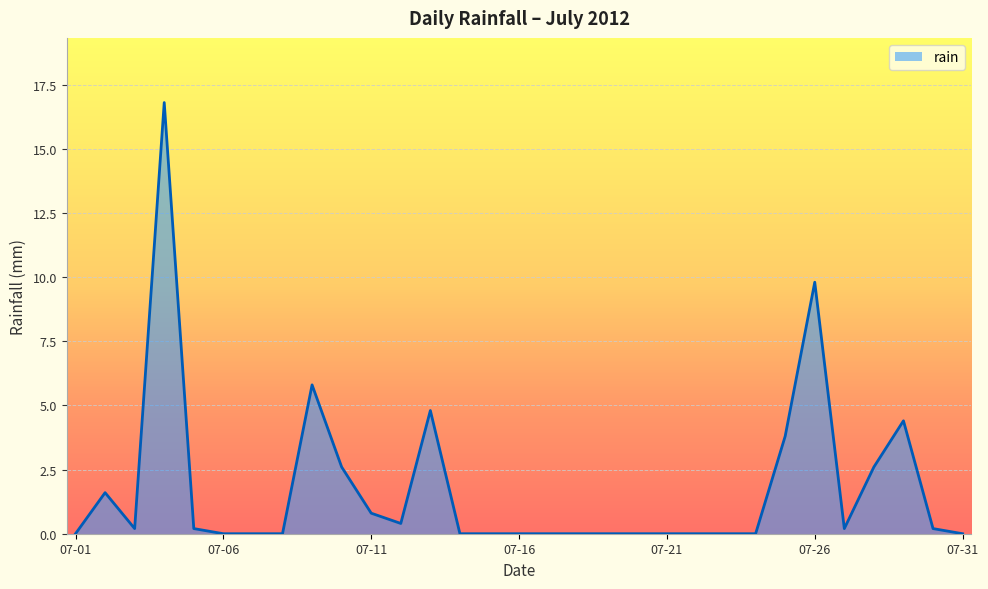

What is the greatest value displayed?

16.8